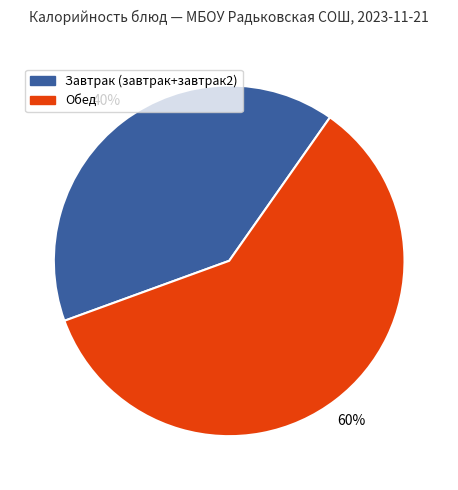

How many segments does this pie chart have?

2